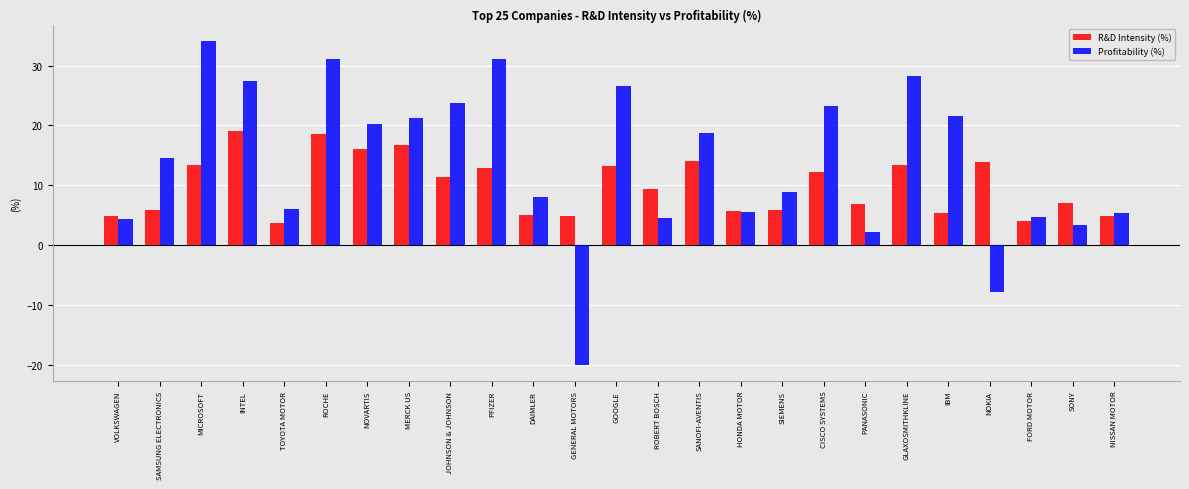

Are the bars horizontal?

No